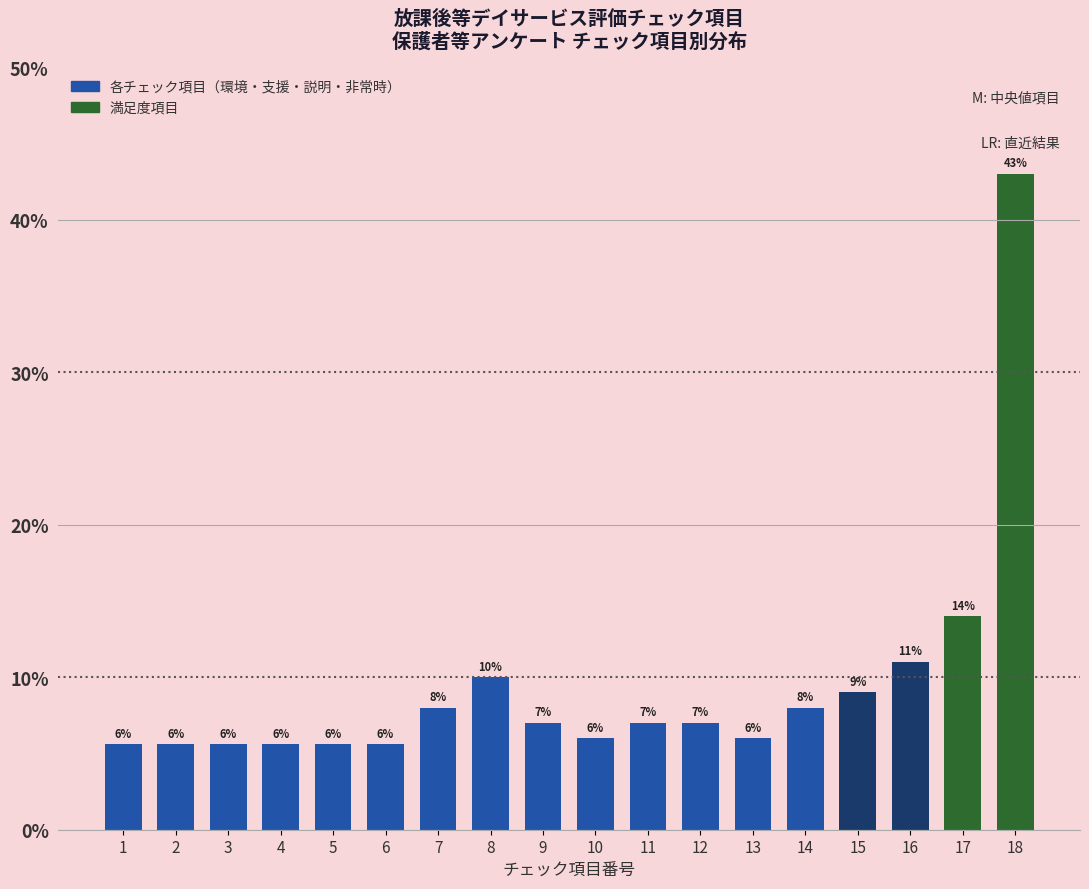

What is the value of the 17th bar from the left?

14.0